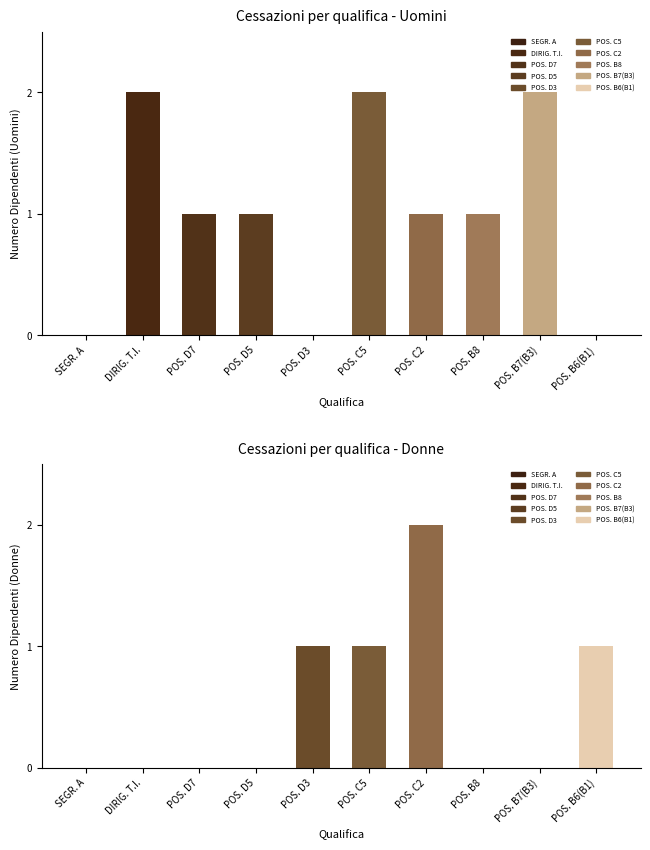

Reading left to right, what are all the values shown in this chart?

Uomini: SEGRETARIO A=0	DIRIGENTE A TEMPO INDETERMINATO=2	POSIZIONE ECONOMICA D7=1	POSIZIONE ECONOMICA D5=1	POSIZIONE ECONOMICA D3=0	POSIZIONE ECONOMICA C5=2	POSIZIONE ECONOMICA C2=1	POSIZIONE ECONOMICA B8=1	POSIZ. ECON. B7 - PROFILO ACCESSO B3=2	POSIZ.ECON. B6 PROFILI ACCESSO B1=0
Donne: SEGRETARIO A=0	DIRIGENTE A TEMPO INDETERMINATO=0	POSIZIONE ECONOMICA D7=0	POSIZIONE ECONOMICA D5=0	POSIZIONE ECONOMICA D3=1	POSIZIONE ECONOMICA C5=1	POSIZIONE ECONOMICA C2=2	POSIZIONE ECONOMICA B8=0	POSIZ. ECON. B7 - PROFILO ACCESSO B3=0	POSIZ.ECON. B6 PROFILI ACCESSO B1=1